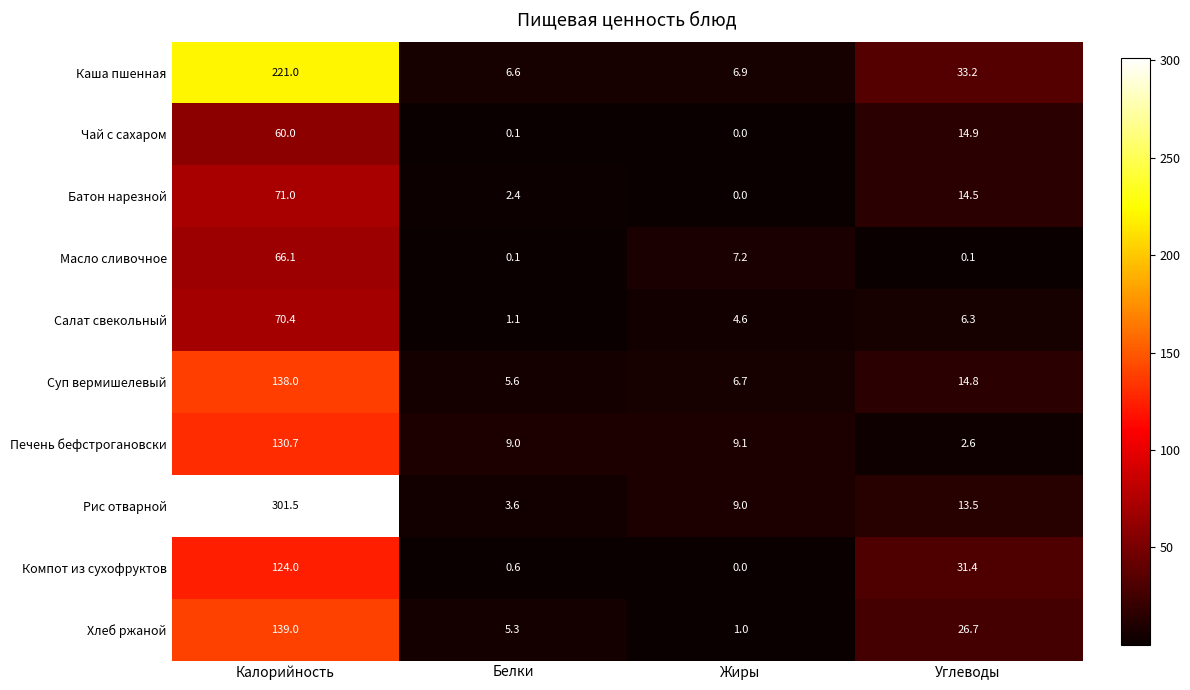

What is the sum of the Батон нарезной values at Калорийность and Белки?

73.4